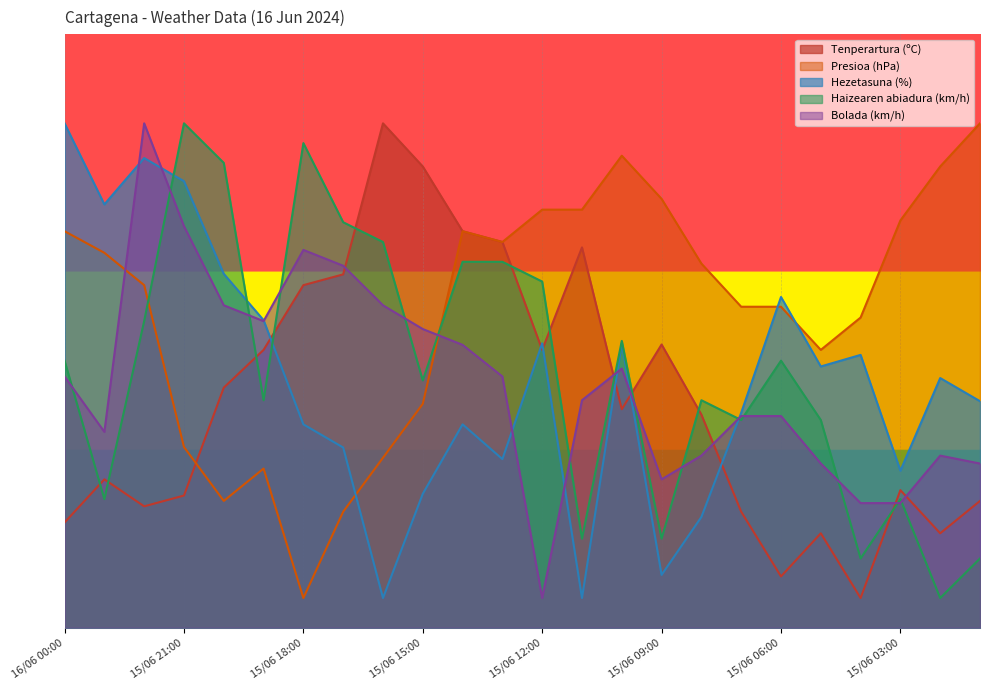

Which label corresponds to the largest value in the chart?

15/06 16:00